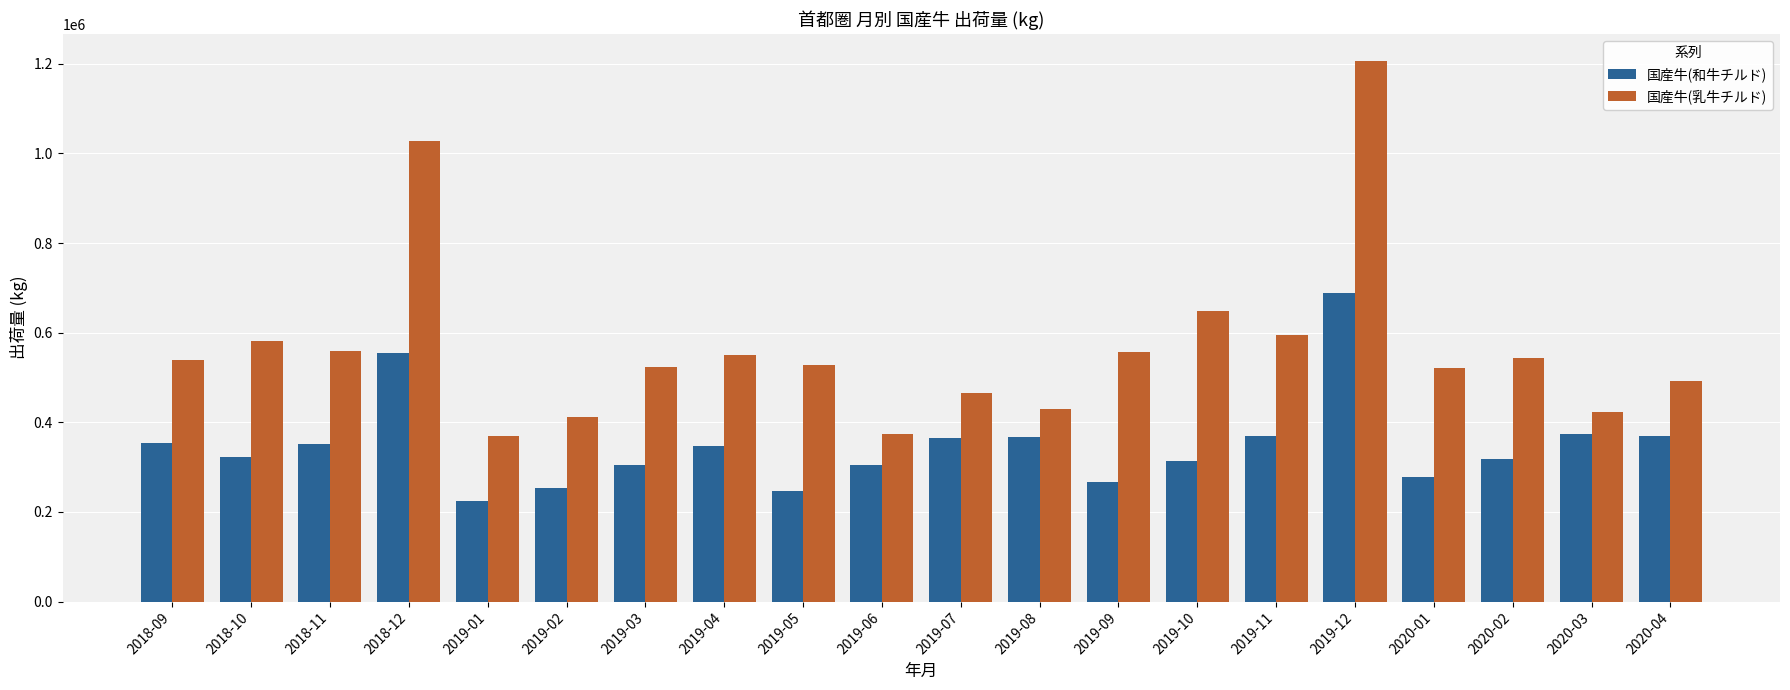

What is the sum of all 国産牛(乳牛チルド) values?

11352155